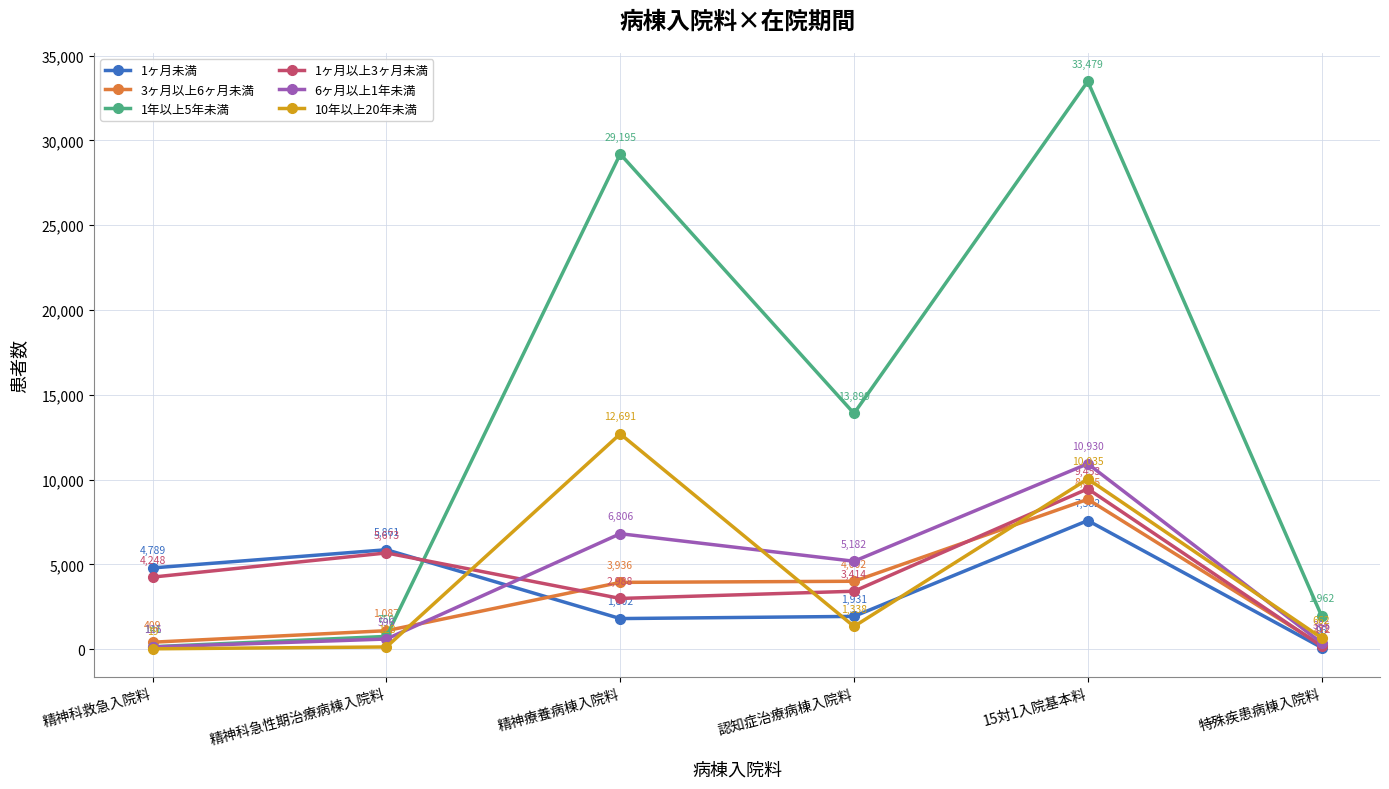

What is the average value of the 10年以上20年未満 series?

4146